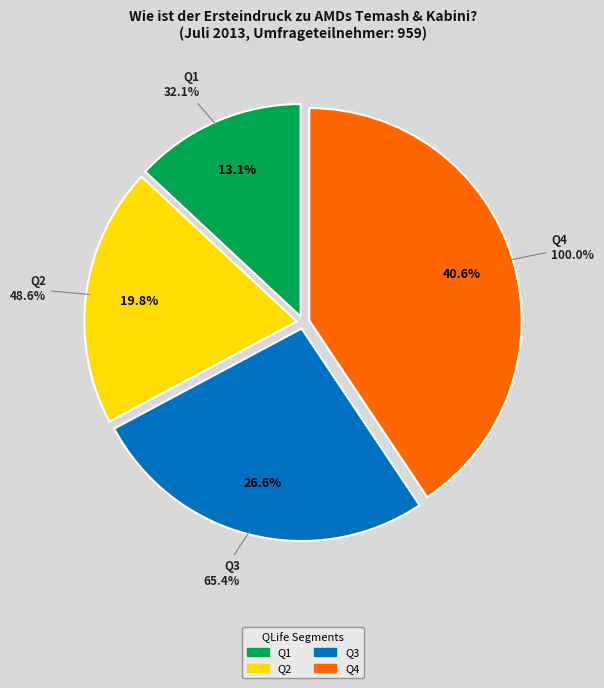

To the nearest percent, what is the combined percentage of Q3 and Q4?

67%